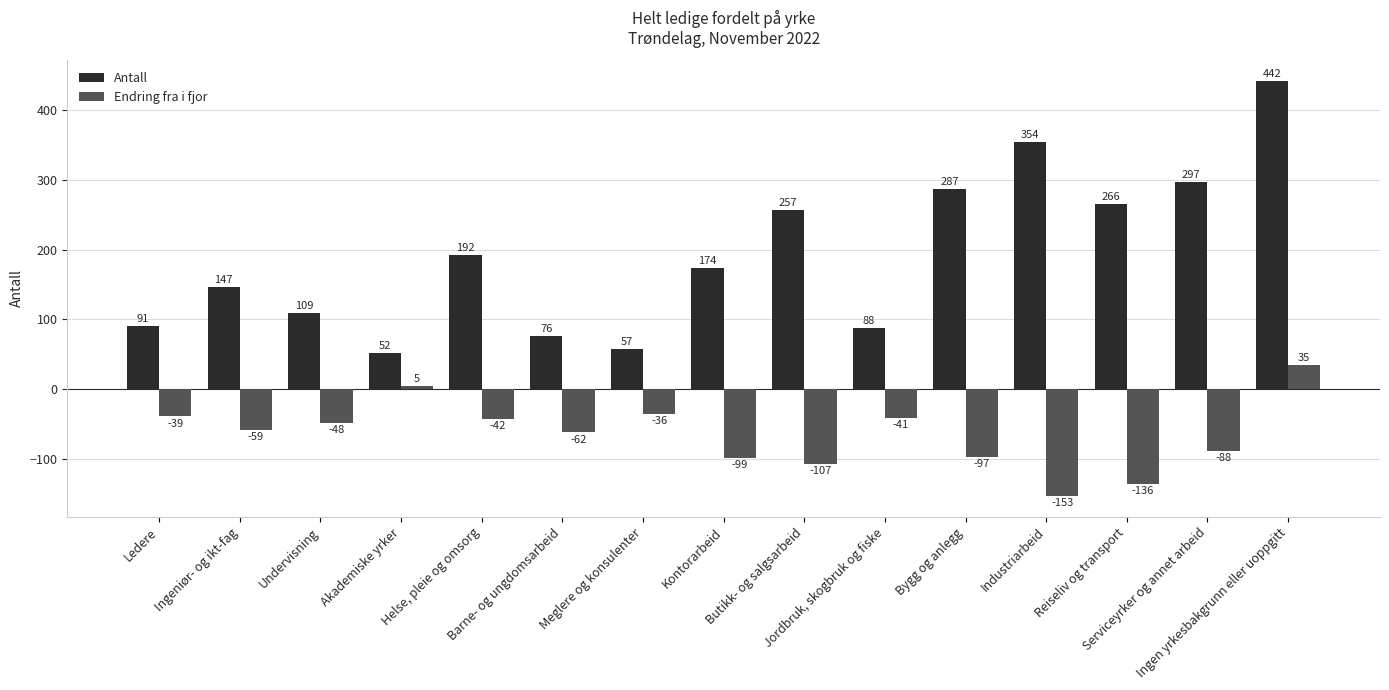

How many groups of bars are there?

15